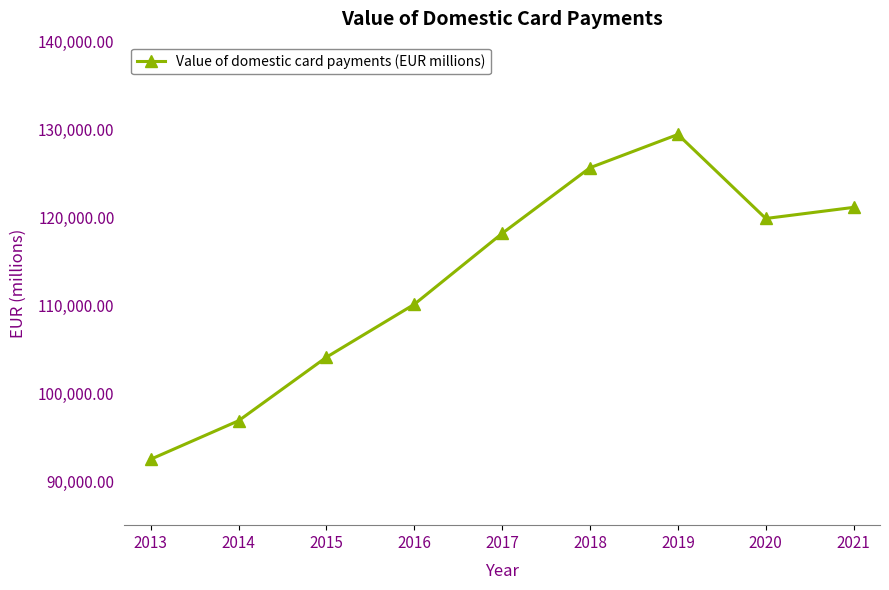

True or false: there are more than 2 points higher than both neighbors.

False